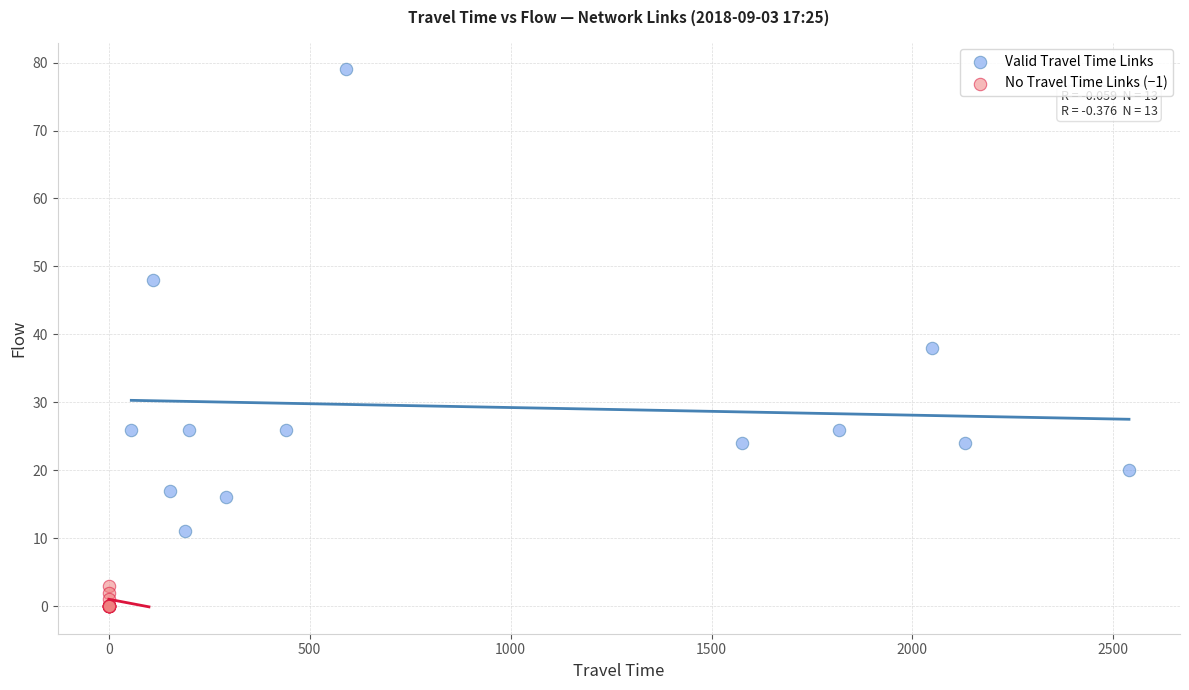

What are all the series names shown in the legend?

Valid Travel Time Links, No Travel Time Links (−1)